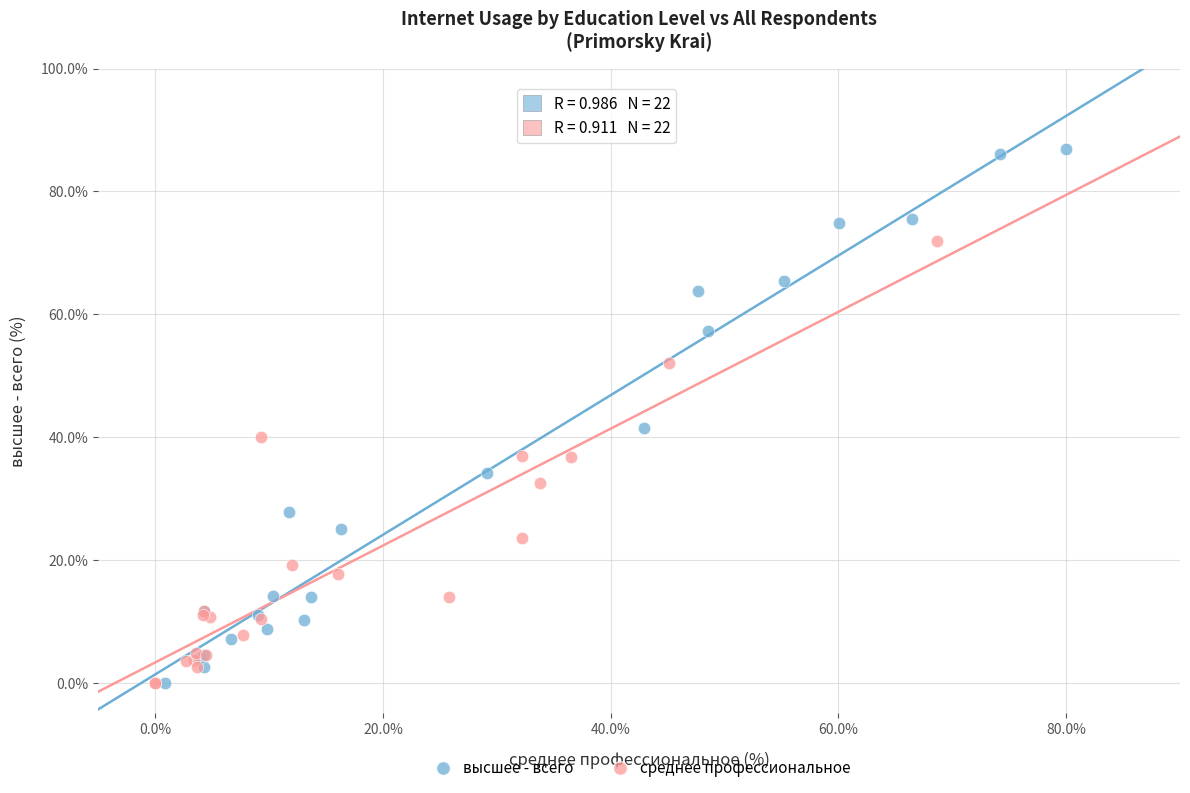

Which series reaches the maximum Y coordinate?

высшее - всего